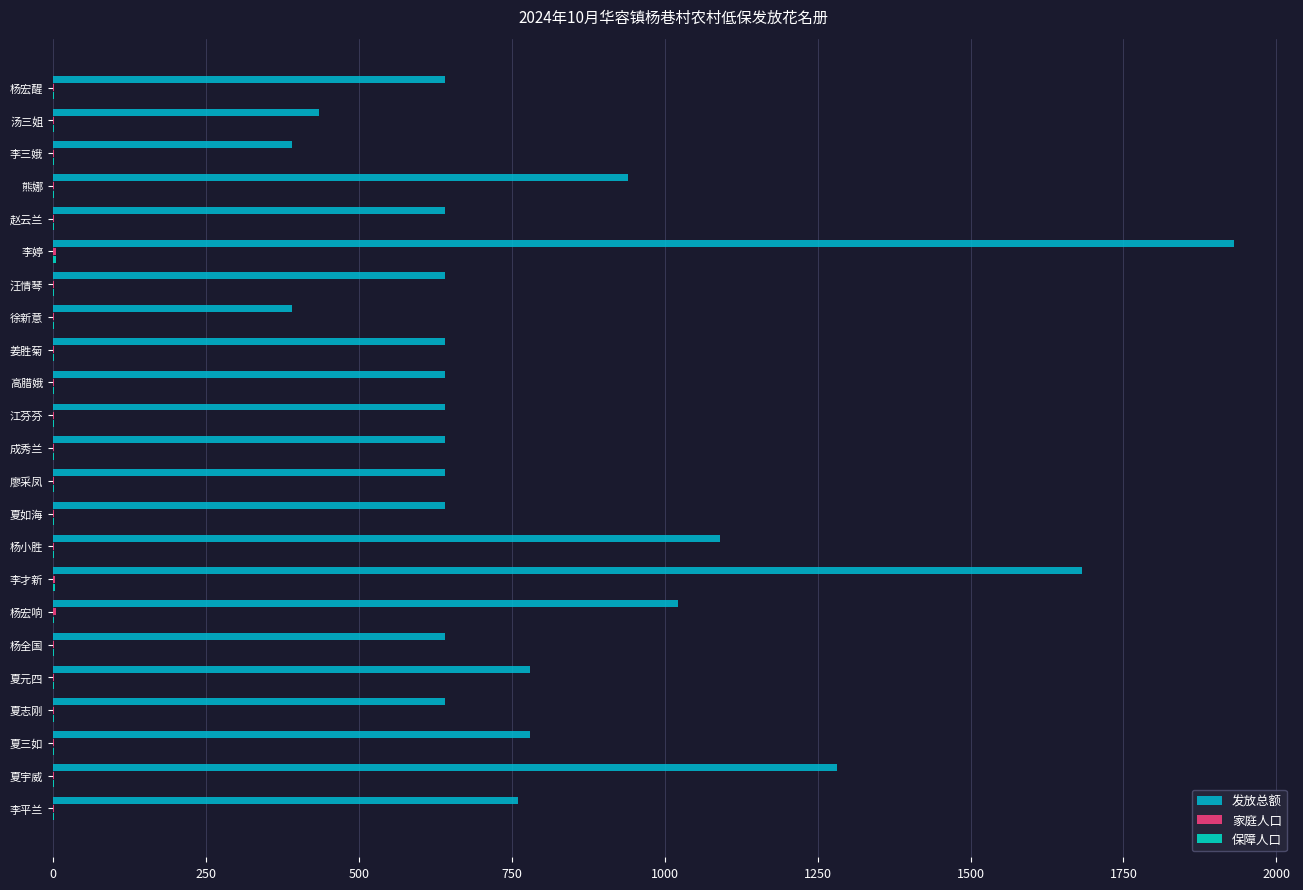

True or false: 发放总额 has a value of 2601 at 李婷.

False